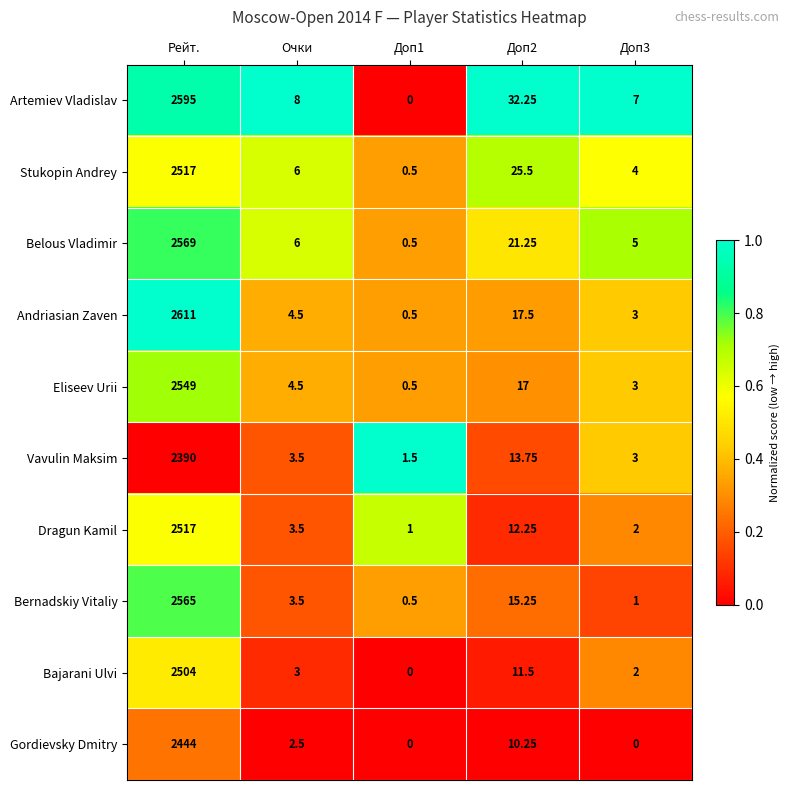

Which category has the highest value in the Gordievsky Dmitry series?

Рейт.